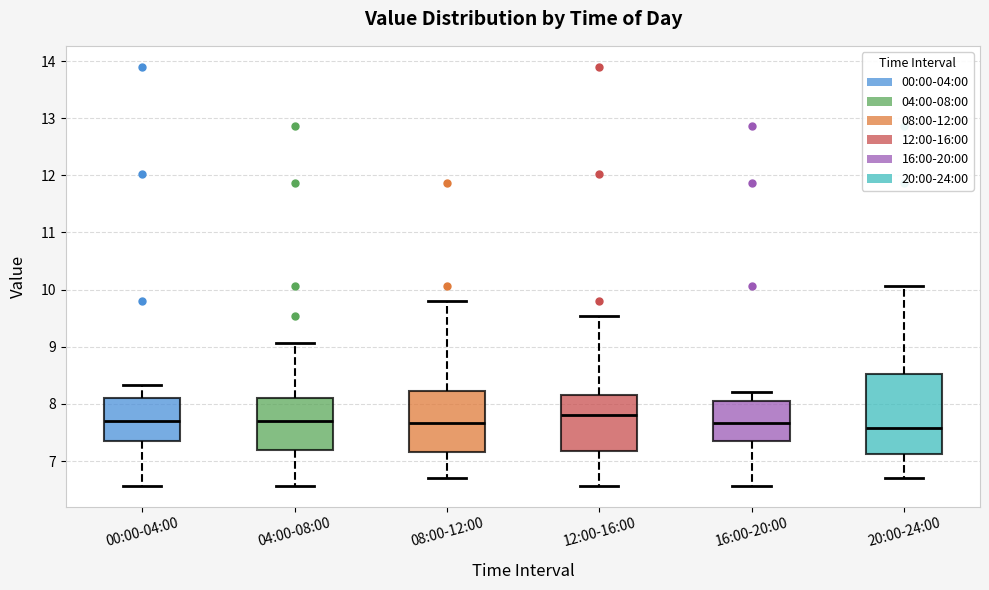

Comparing the boxes themselves (not the whiskers), which one is the tallest?

20:00-24:00